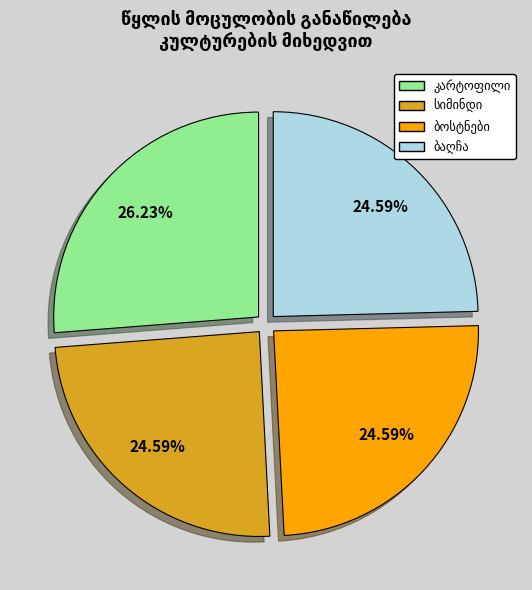

Is there a majority slice in this chart?

No